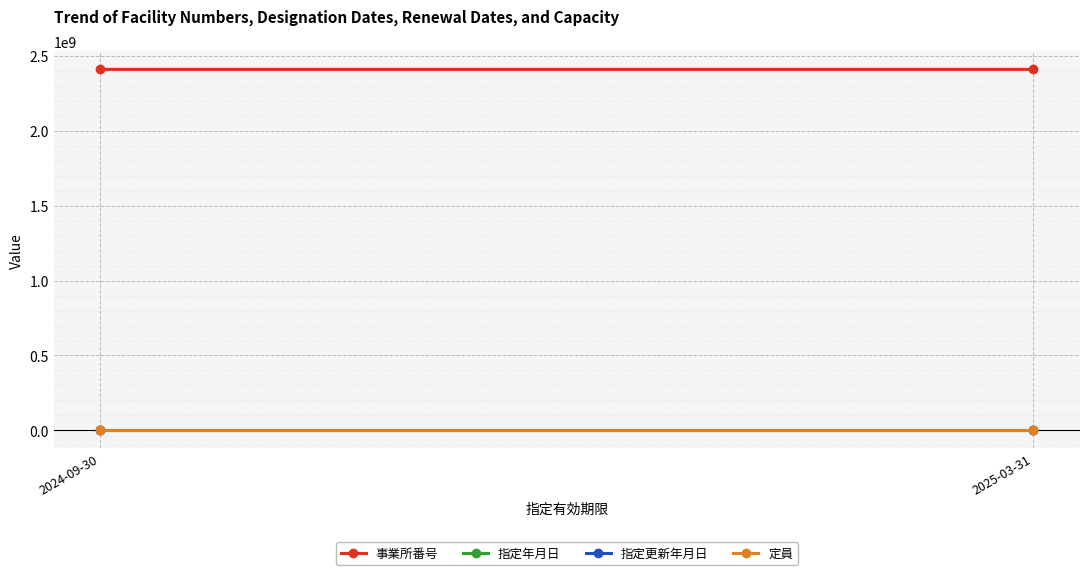

Is the value of 指定年月日 at 2025-03-31 greater than the value of 事業所番号 at 2024-09-30?

No